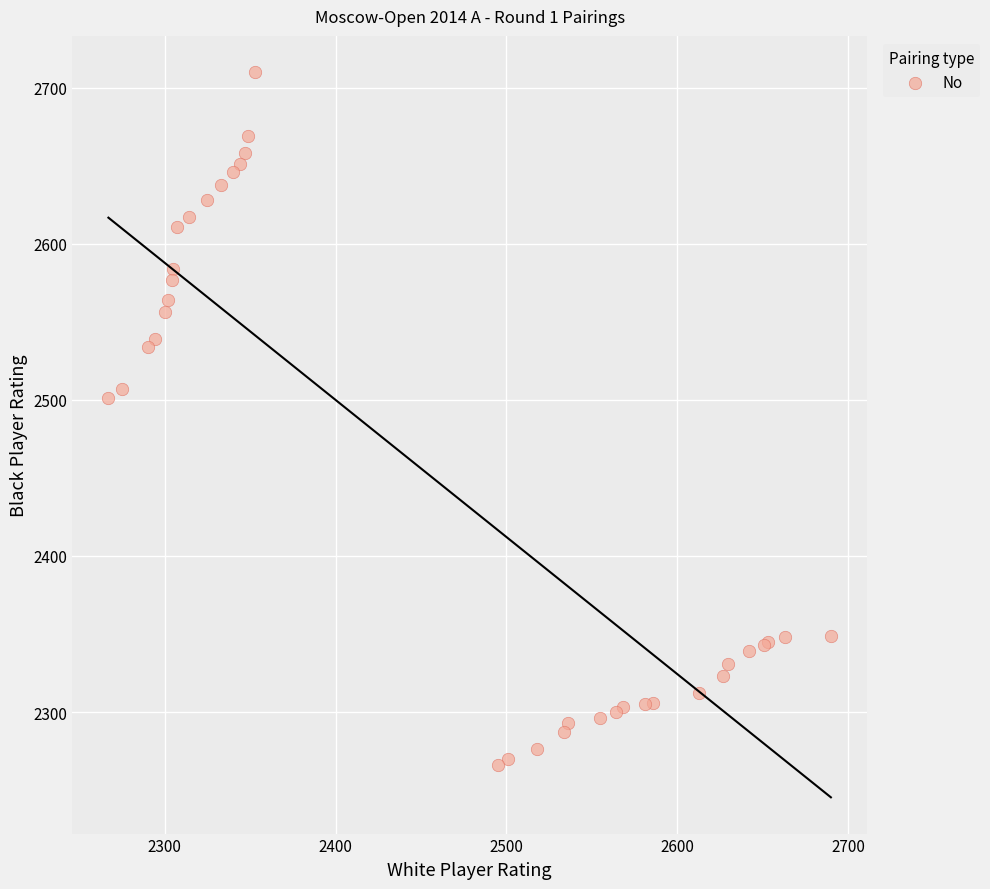

What Y value in the scatter plot is closest to 2488?

2501